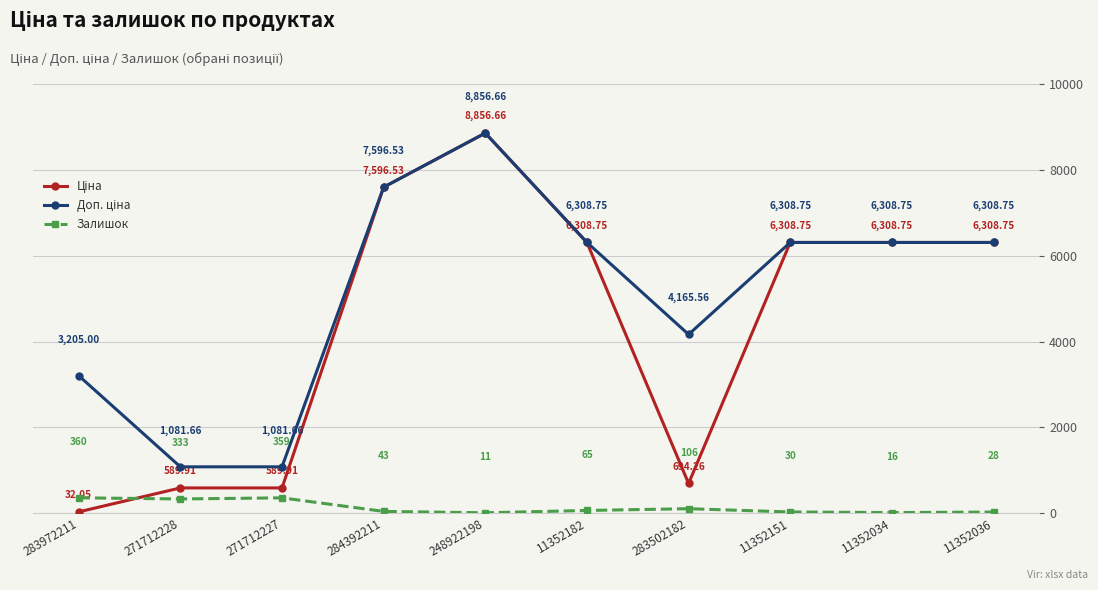

Rank the categories by Залишок value from lowest to highest.

248922198, 11352034, 11352036, 11352151, 284392211, 11352182, 283502182, 271712228, 271712227, 283972211